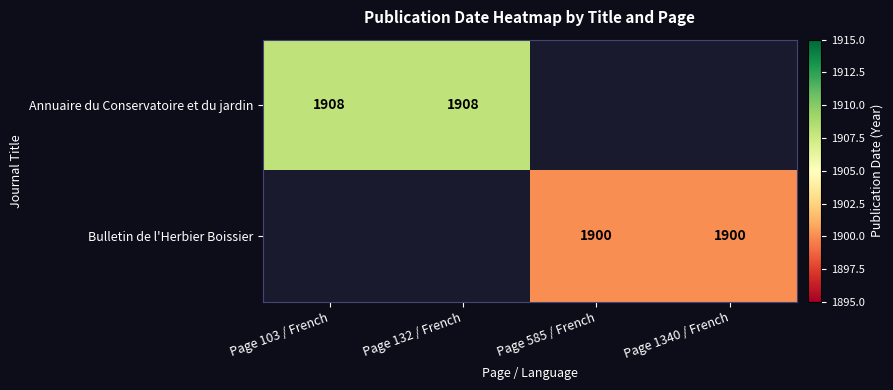

At which category does the chart reach its minimum across all series?

Page 585 / French